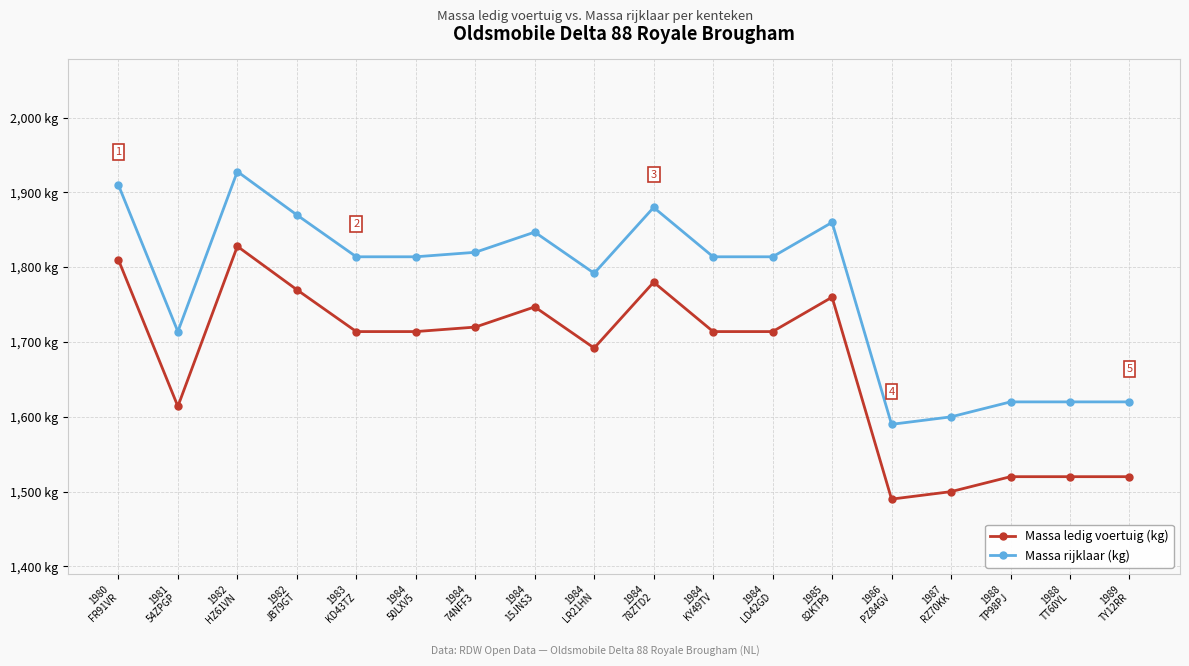

Does the chart have visible grid lines?

Yes